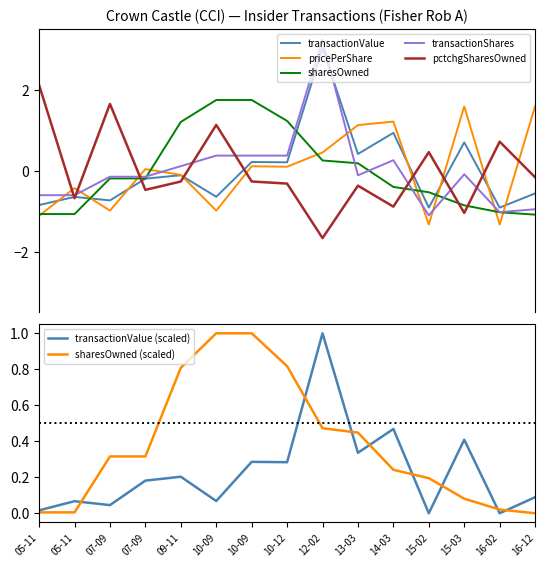

Which series ends up on top after the final intersection of transactionPricePerShare and transactionShares?

transactionPricePerShare